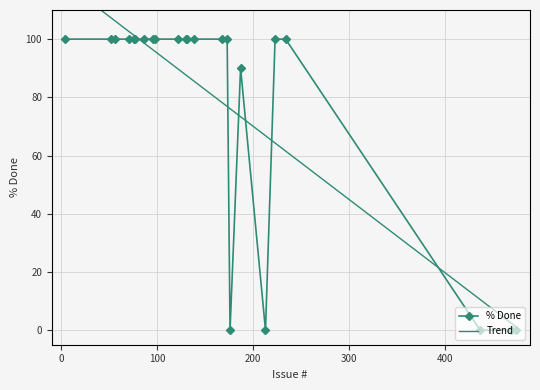

Rank the categories by value from lowest to highest.

176, 213, 437, 469, 474, 187, 4, 52, 56, 71, 76, 77, 86, 96, 98, 122, 130, 131, 138, 168, 173, 223, 234